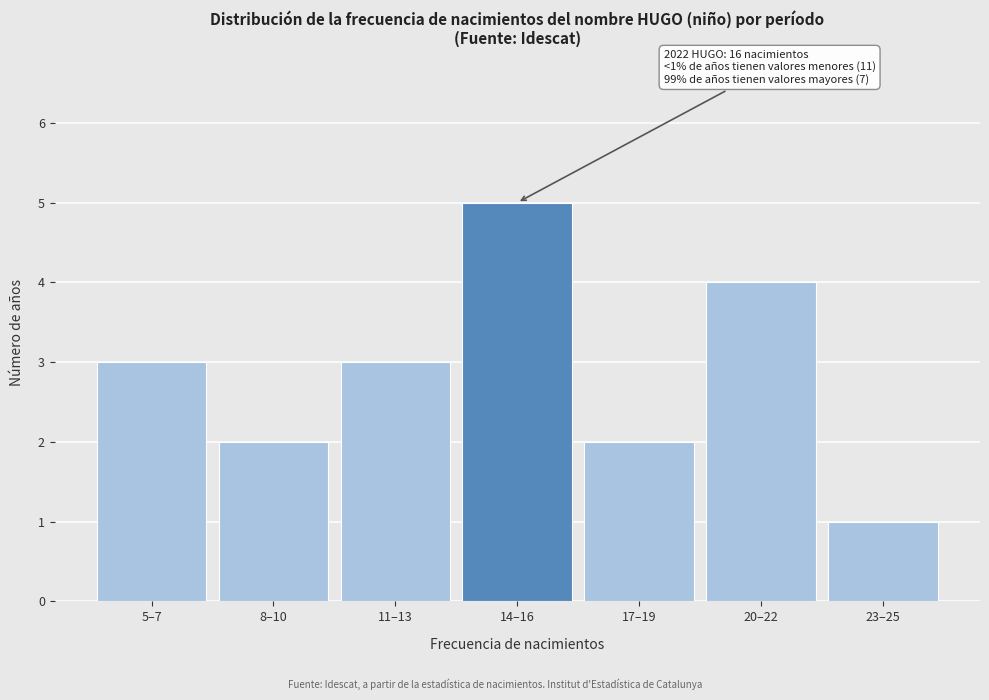

Reading left to right, list all the values displayed in this chart.

3	2	3	5	2	4	1